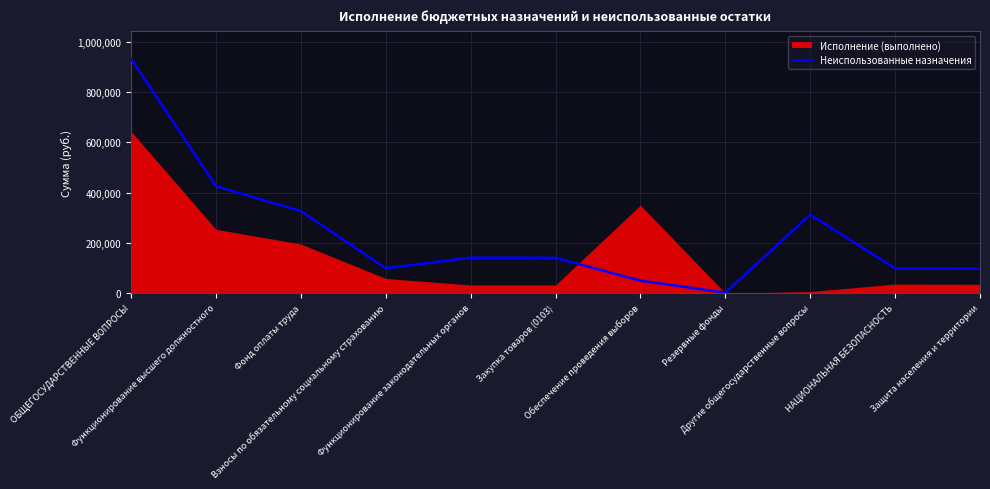

Does the chart display data point markers on the line(s)?

No